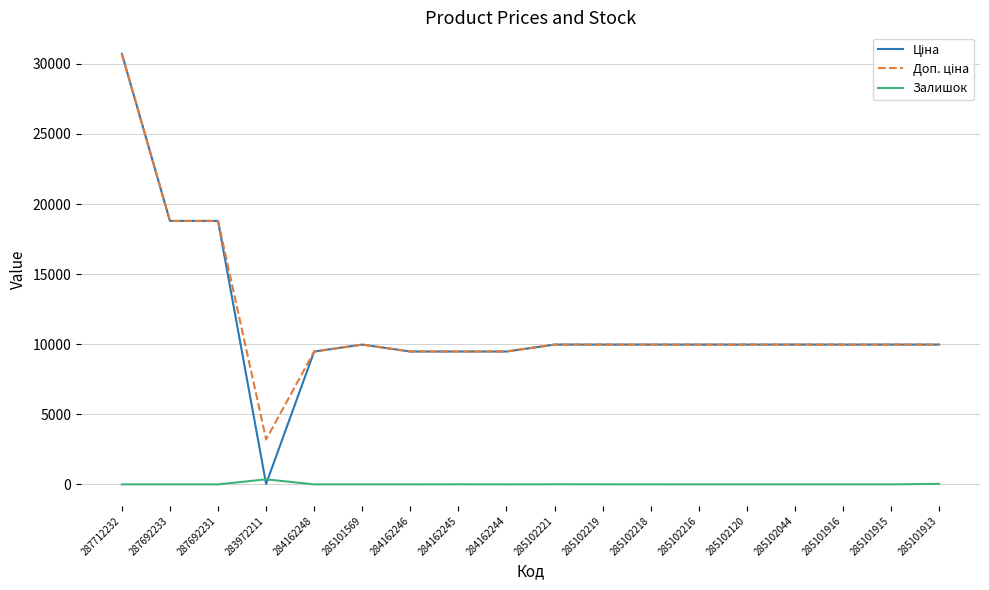

Which category has the highest value across all series?

287712232